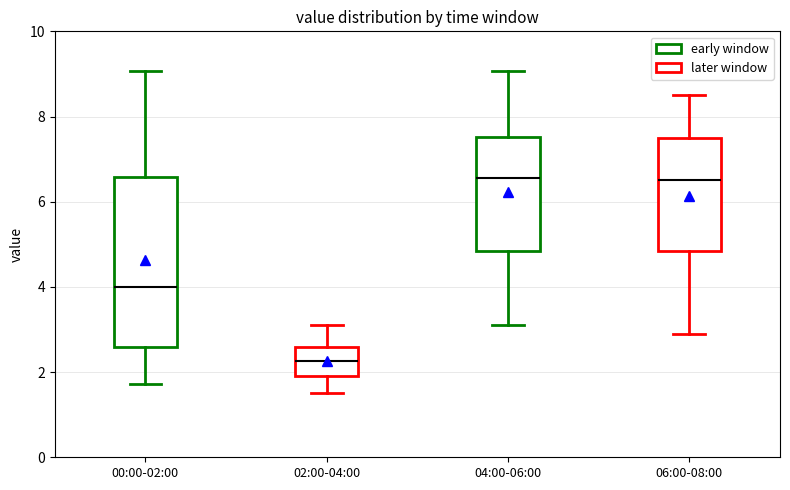

Where does the median line of the box for 02:00-04:00 sit on the y-axis? The values are not printed on the chart, so give them approximately, as read against the axis.

2.2